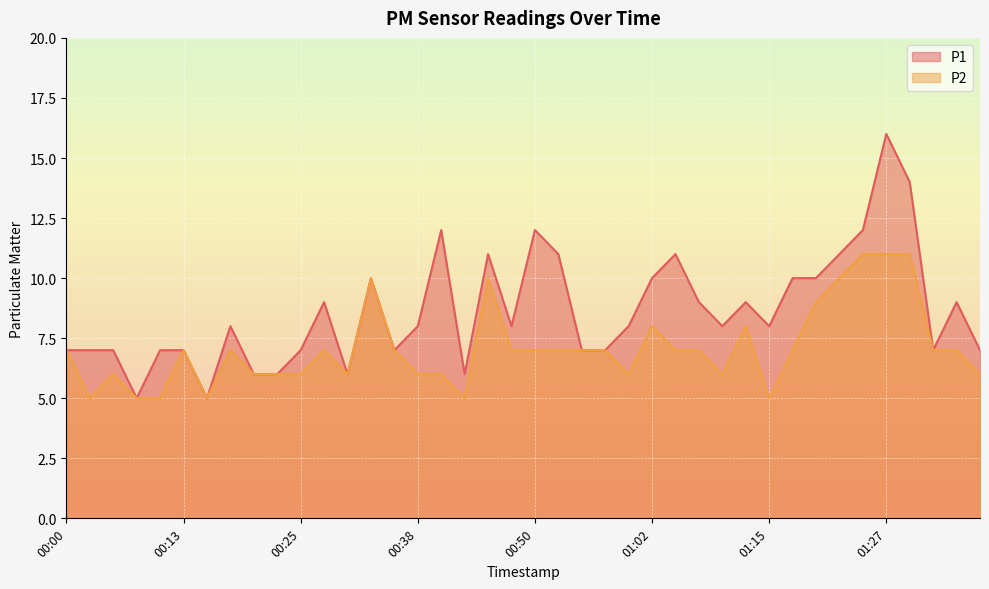

At which category does P2 reach its first local peak?

00:05